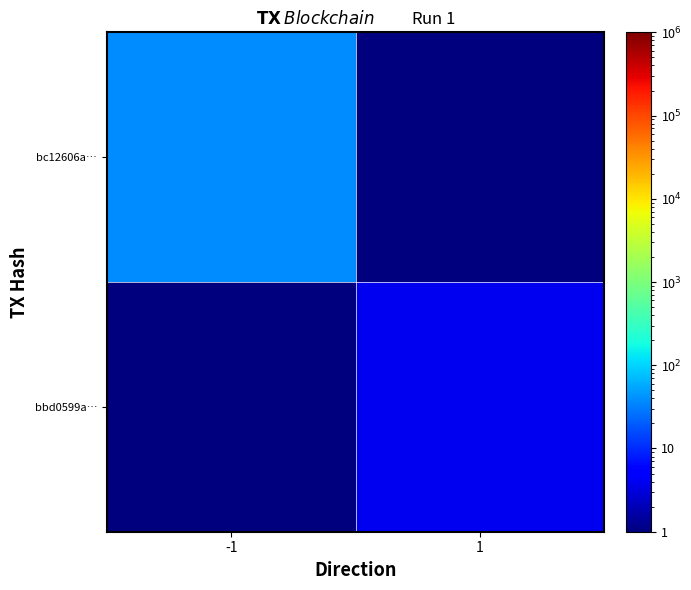

Rank the series at -1 from lowest to highest value.

bbd0599a…, bc12606a…